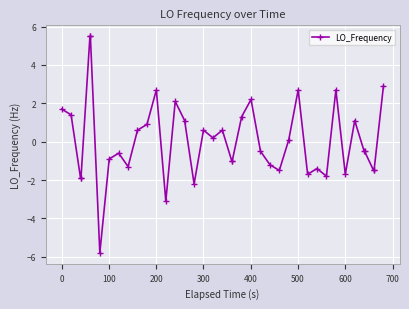

True or false: the data has more than 0 interior local peaks.

True